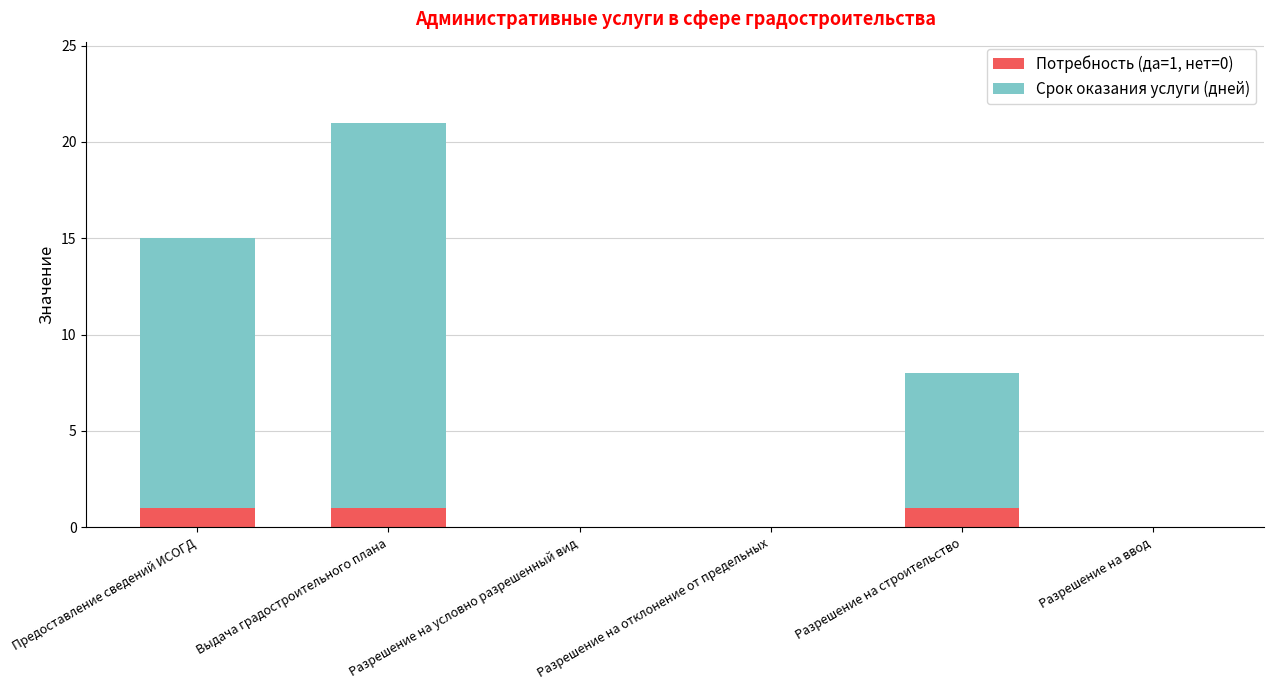

The value of Потребность (да=1, нет=0) at Разрешение на строительство is 2. True or false?

False